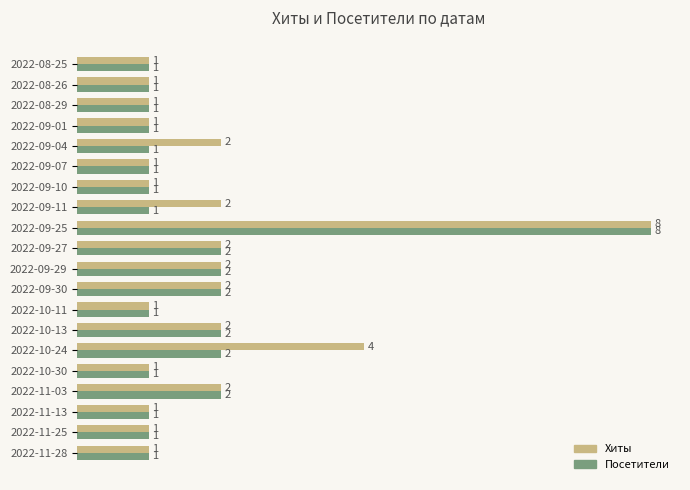

How many Посетители values are between 1 and 2?

19